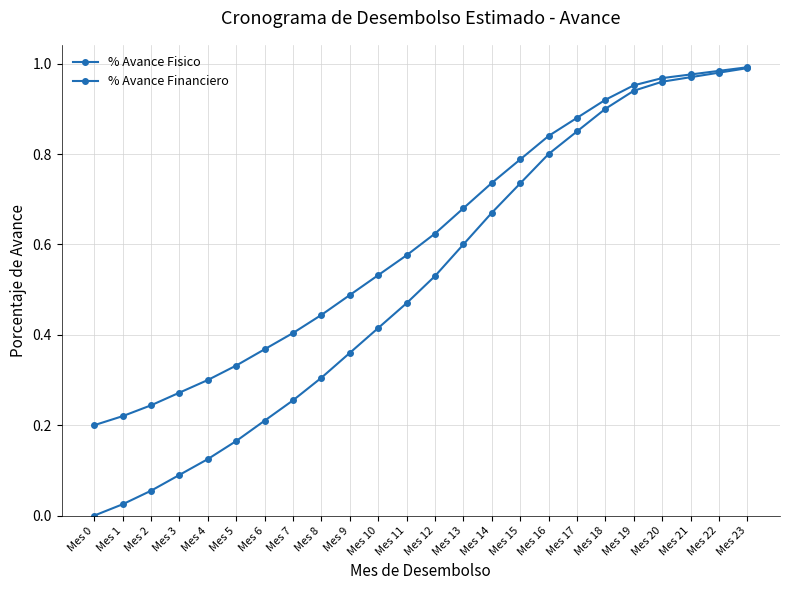

Does the chart have visible grid lines?

Yes